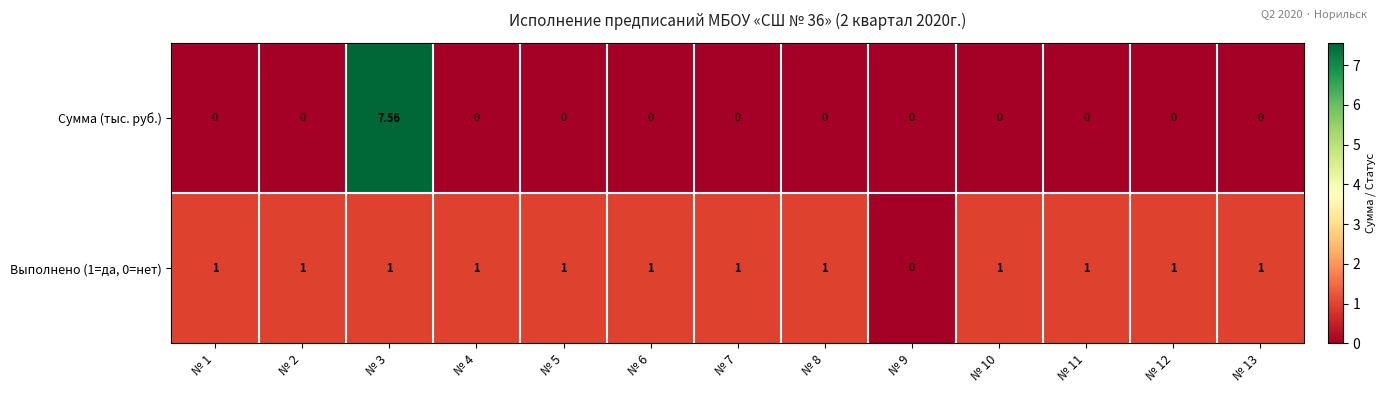

Which series has the largest range (max minus min)?

Сумма (тыс. руб.)